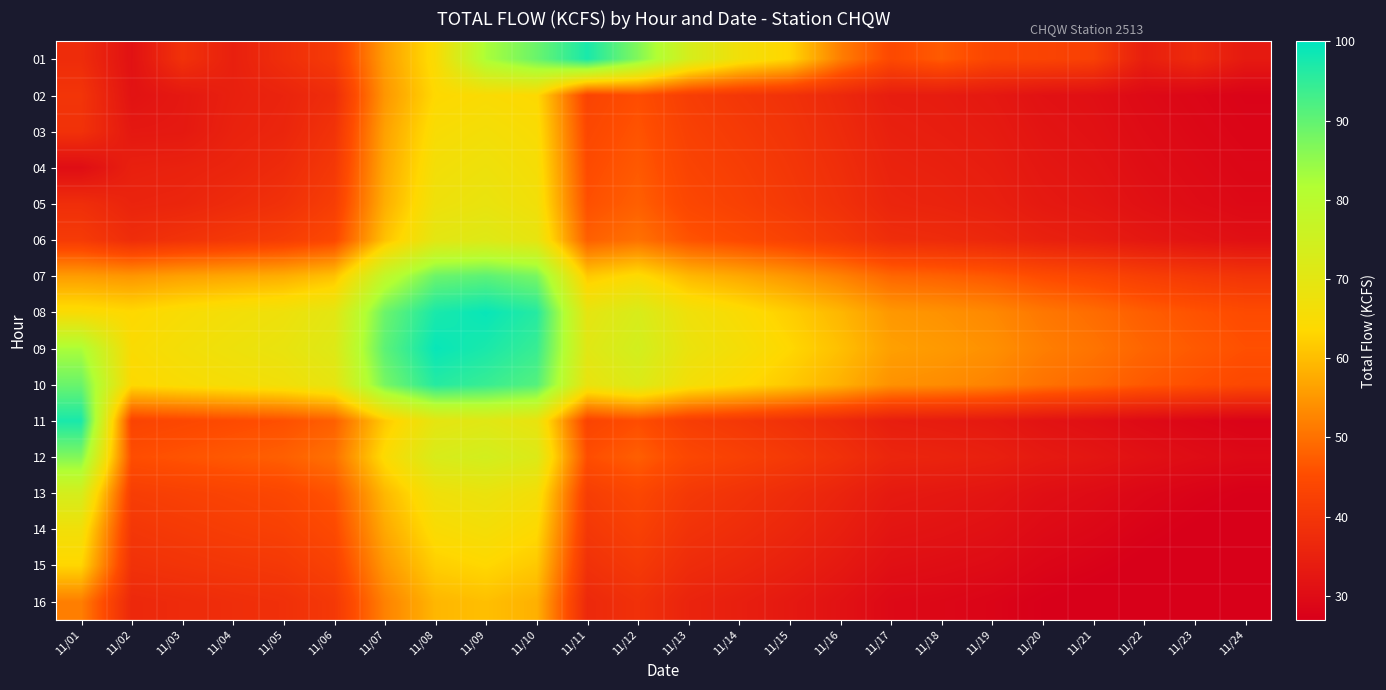

Which category has the lowest value across all series?

11/24